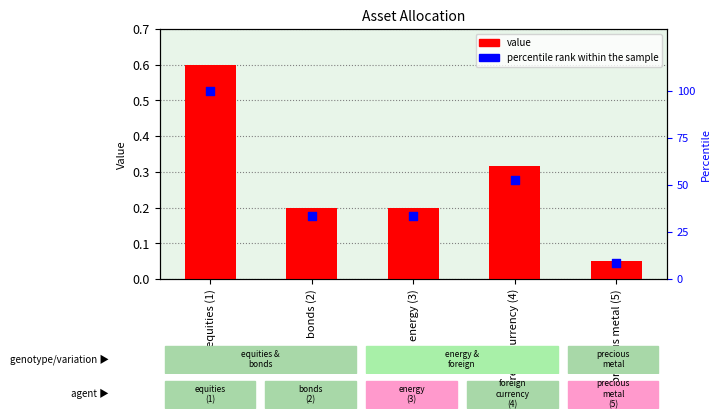

Which series has the largest total across all categories?

percentile rank within the sample